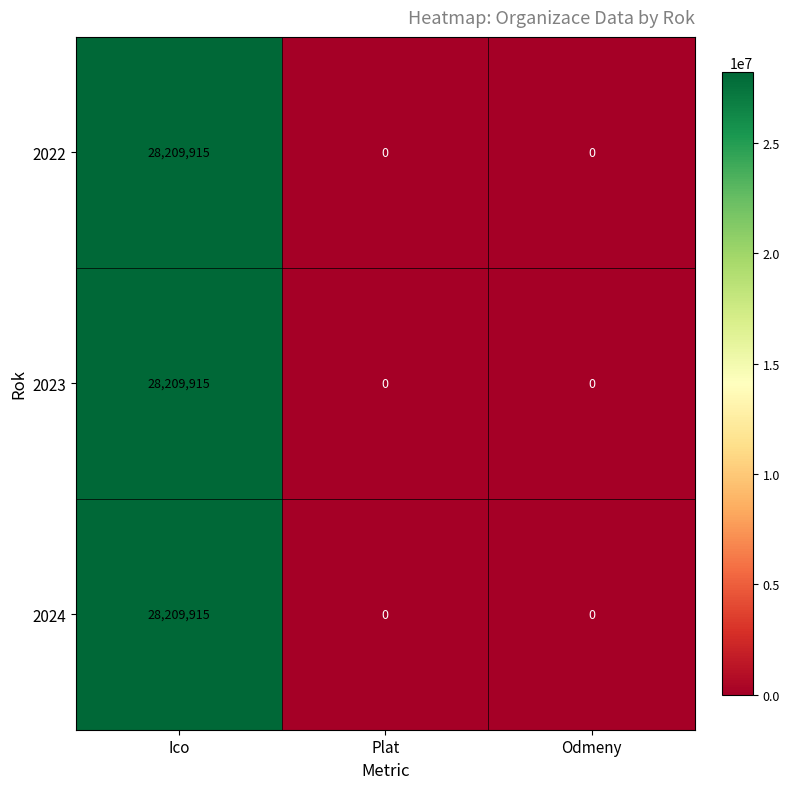

How many data points does each series have?

3